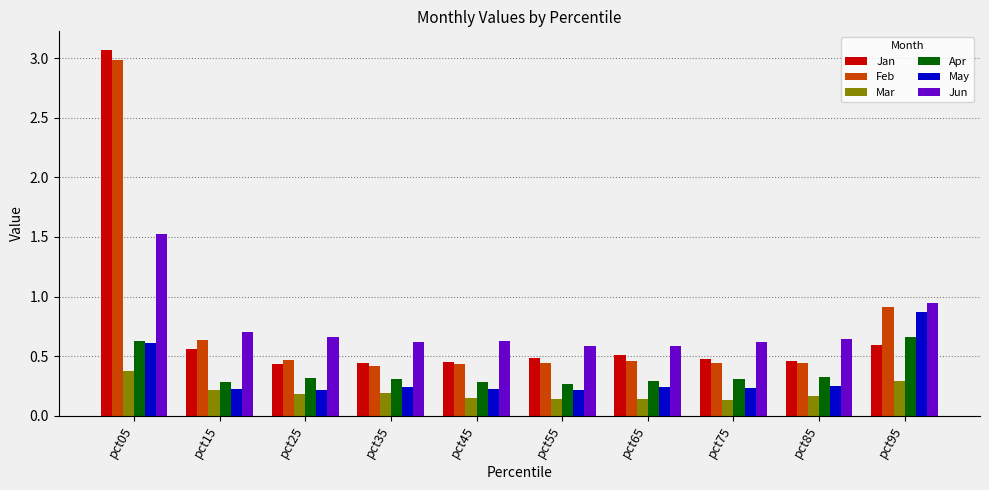

What is the maximum value shown in the chart?

3.1